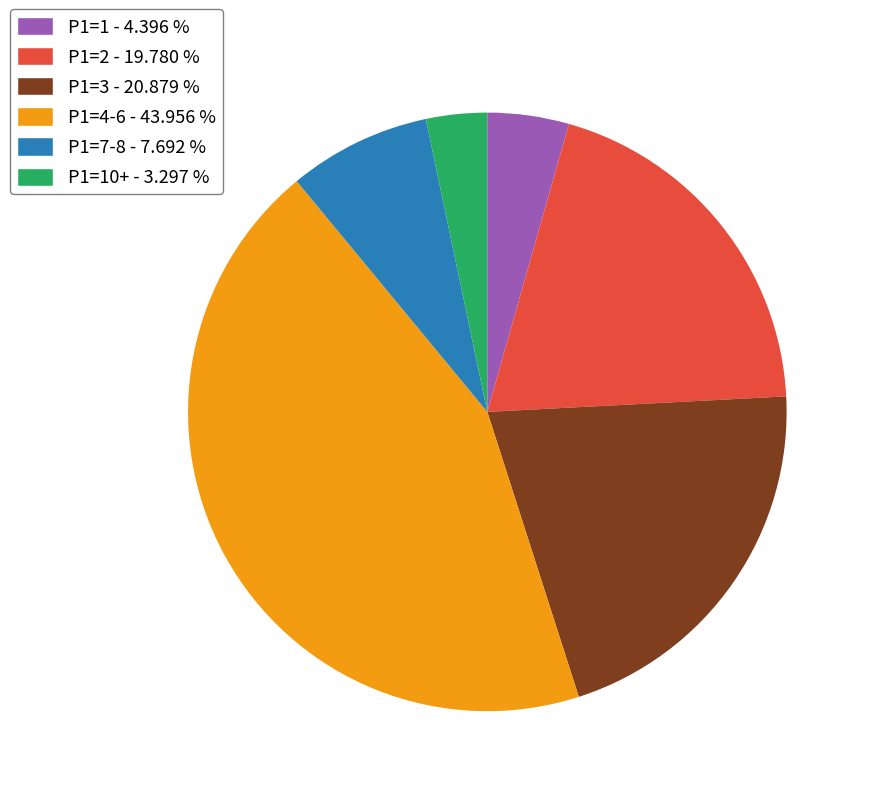

Is there a majority slice in this chart?

No